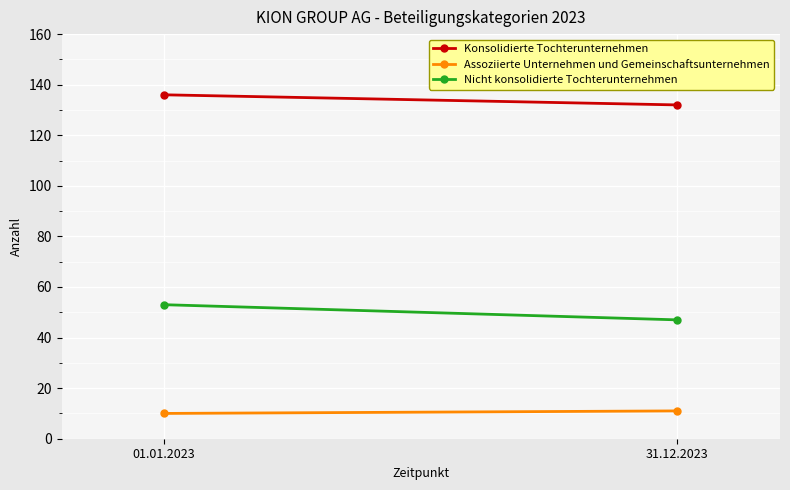

True or false: Nicht konsolidierte Tochterunternehmen has a value of 47 at 31.12.2023.

True